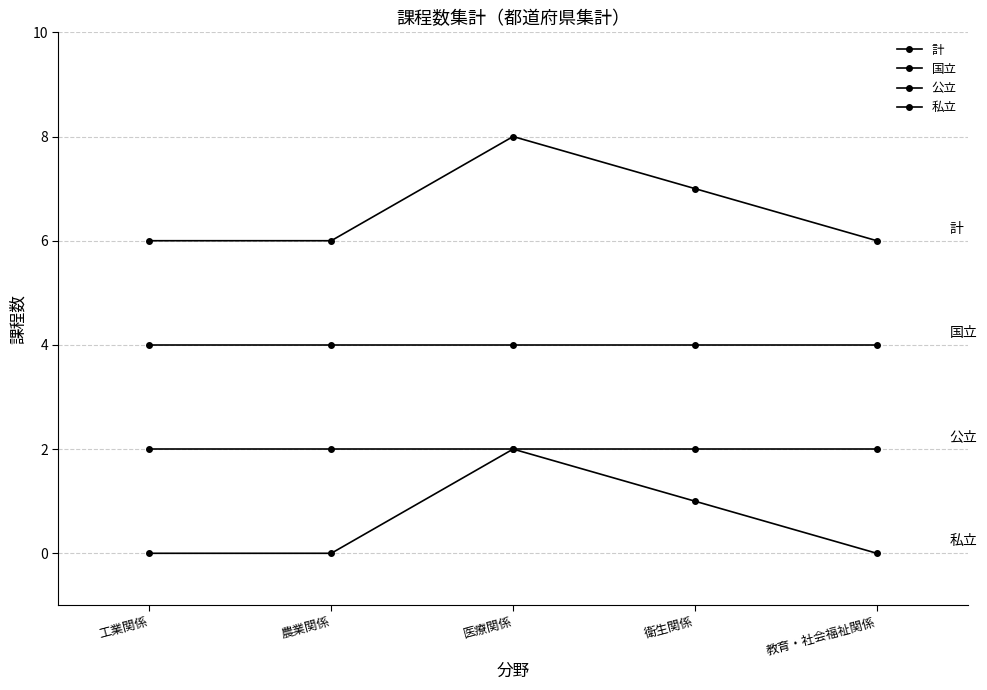

True or false: 公立 has more than 1 points higher than both neighbors.

False